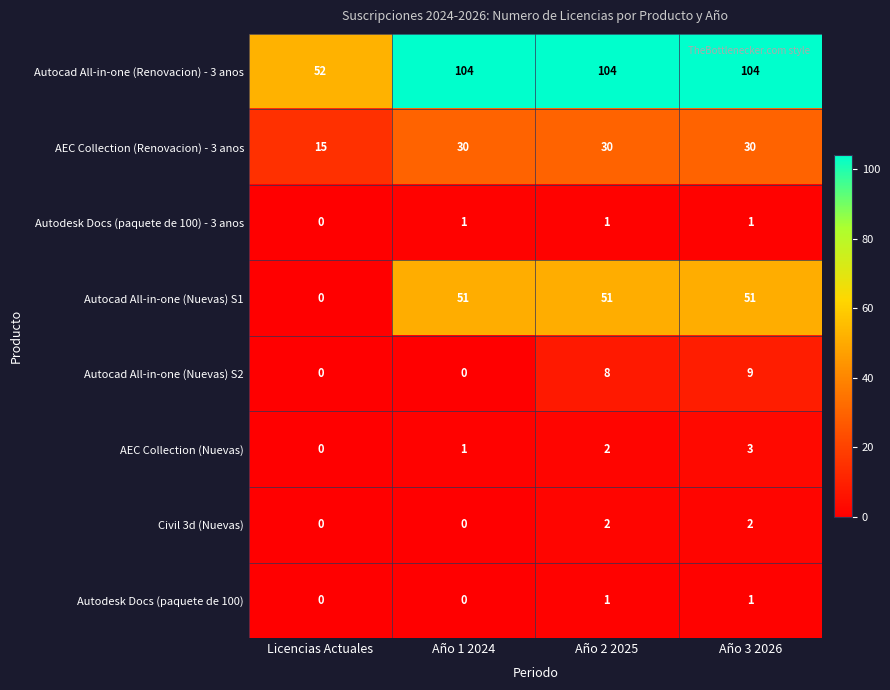

At which label is Autocad All-in-one (Nuevas) S1 closest to 25?

Licencias Actuales